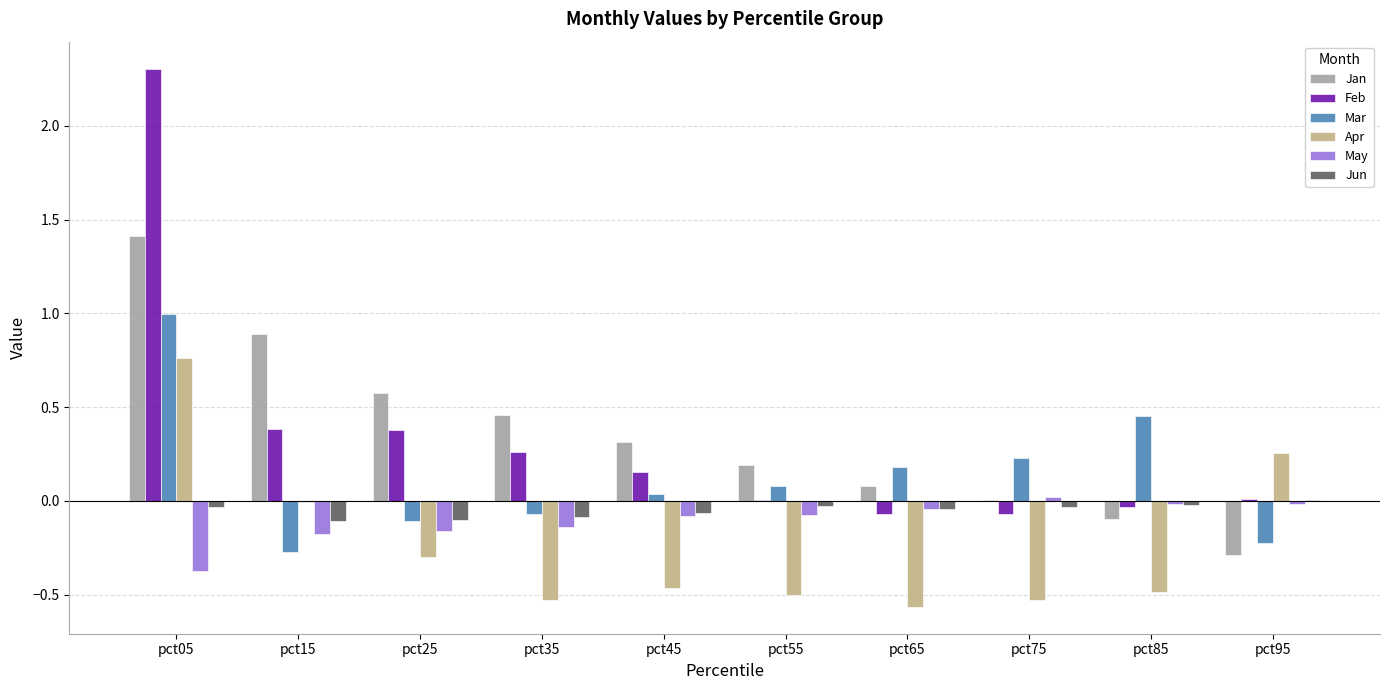

What is the sum of all Mar values?

1.3